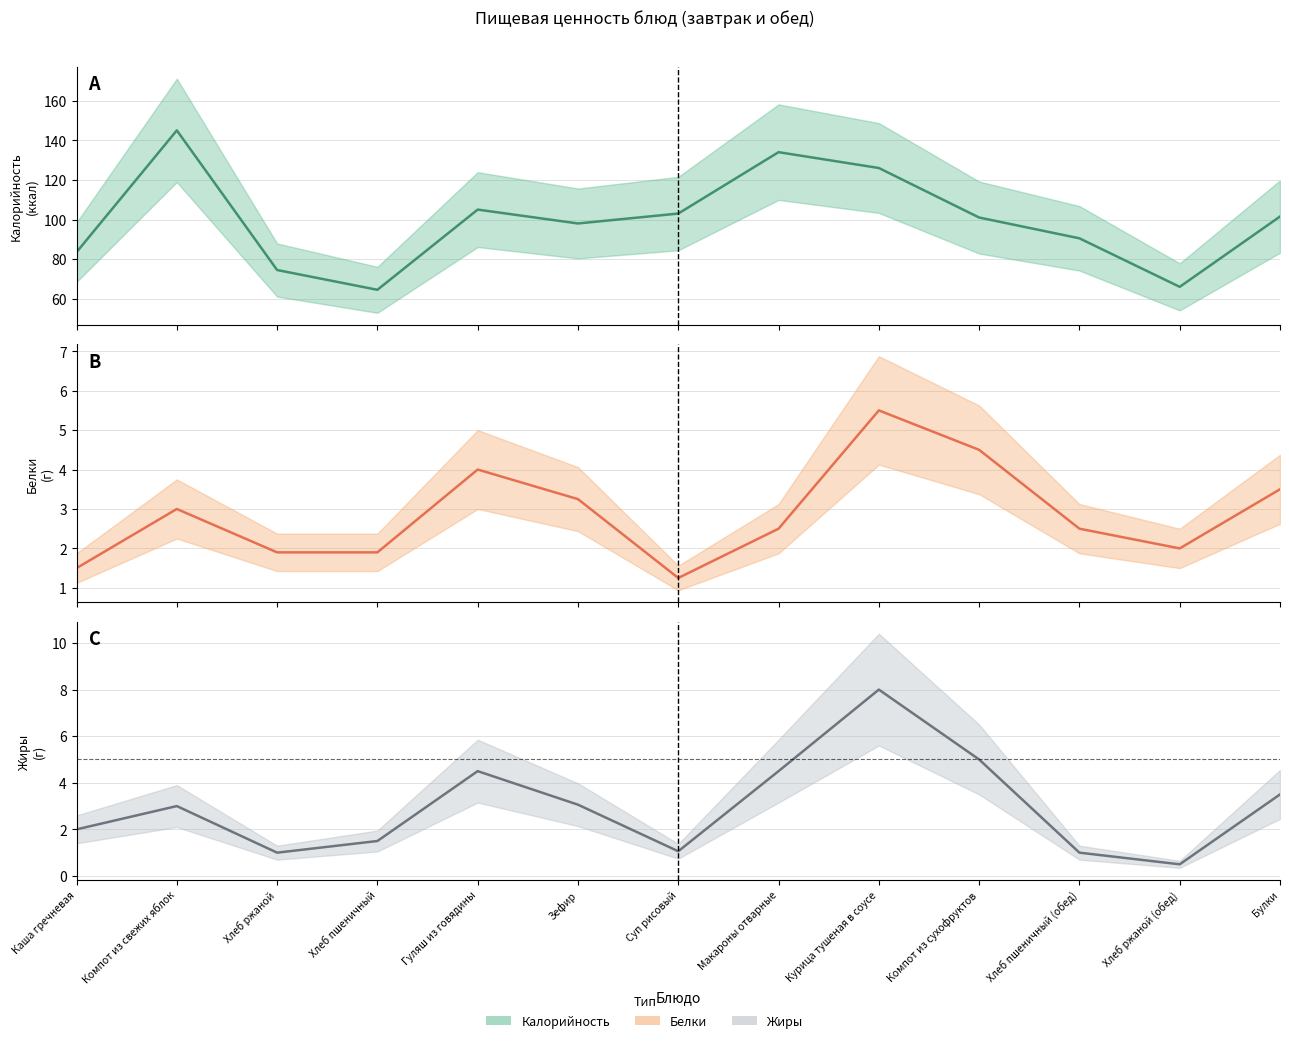

What is the value of the Белки (центр) point at the 11th from the left?

2.5